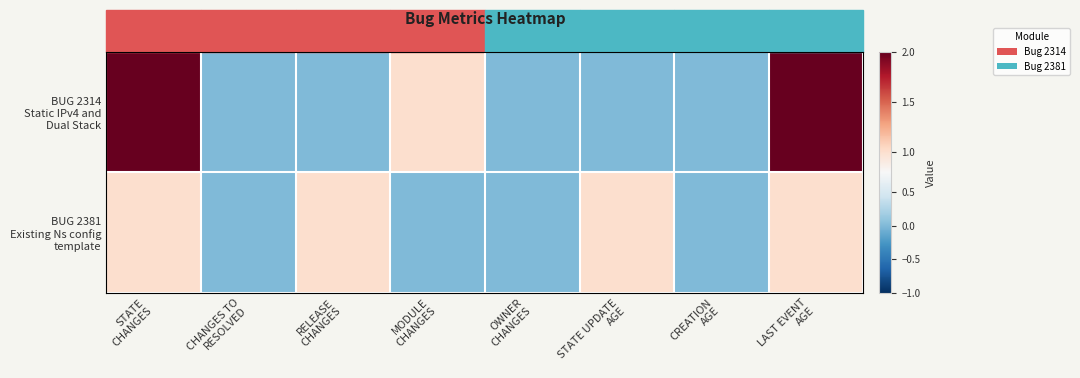

How many series are shown in this chart?

2